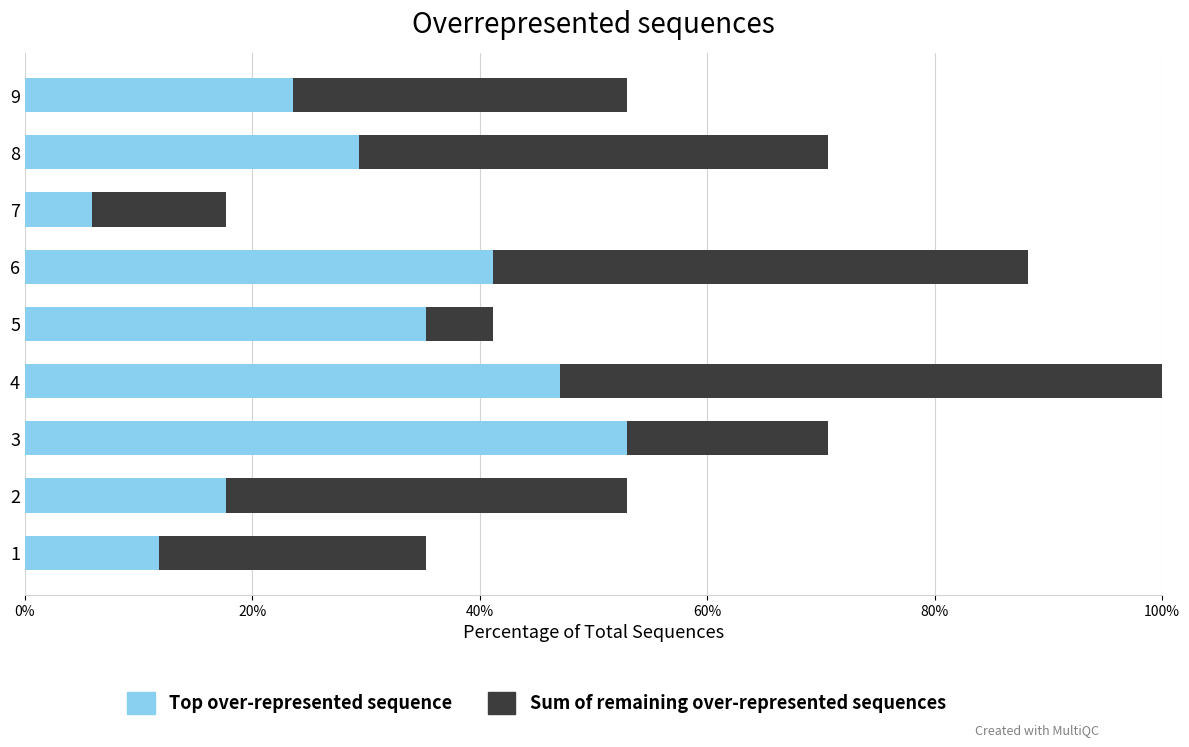

True or false: Top over-represented sequence has a value of 69.4 at 6.

False